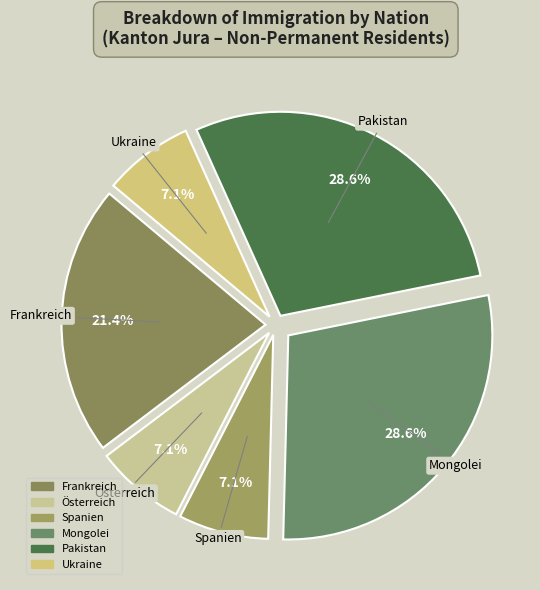

Does Spanien represent more than half of the total?

No